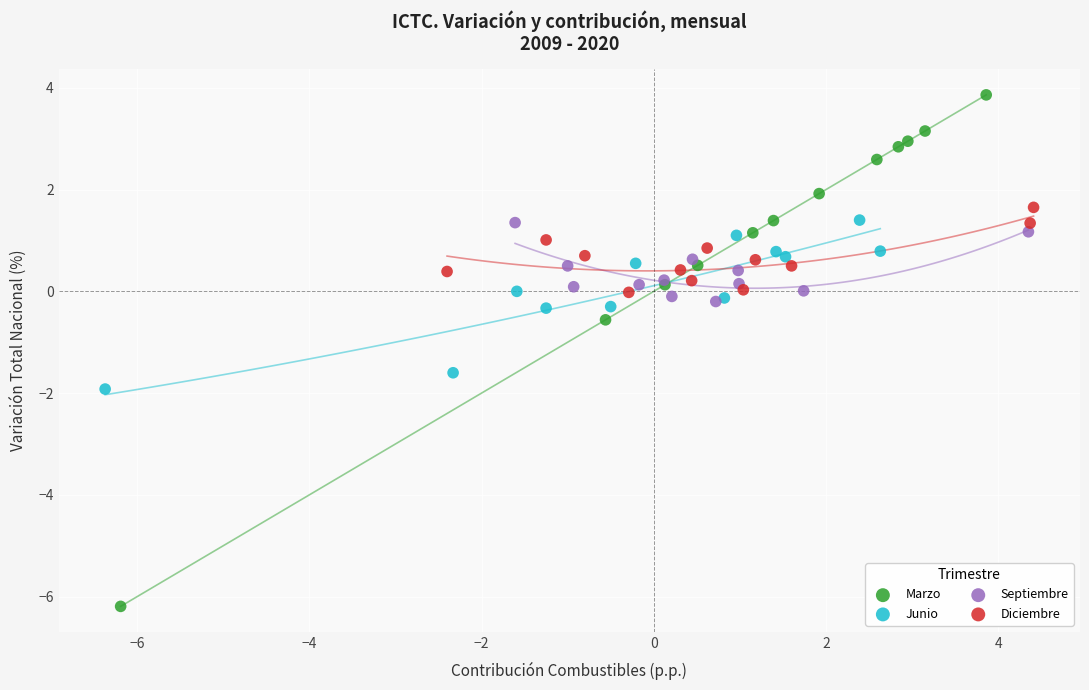

Which series reaches the minimum Y coordinate?

Marzo